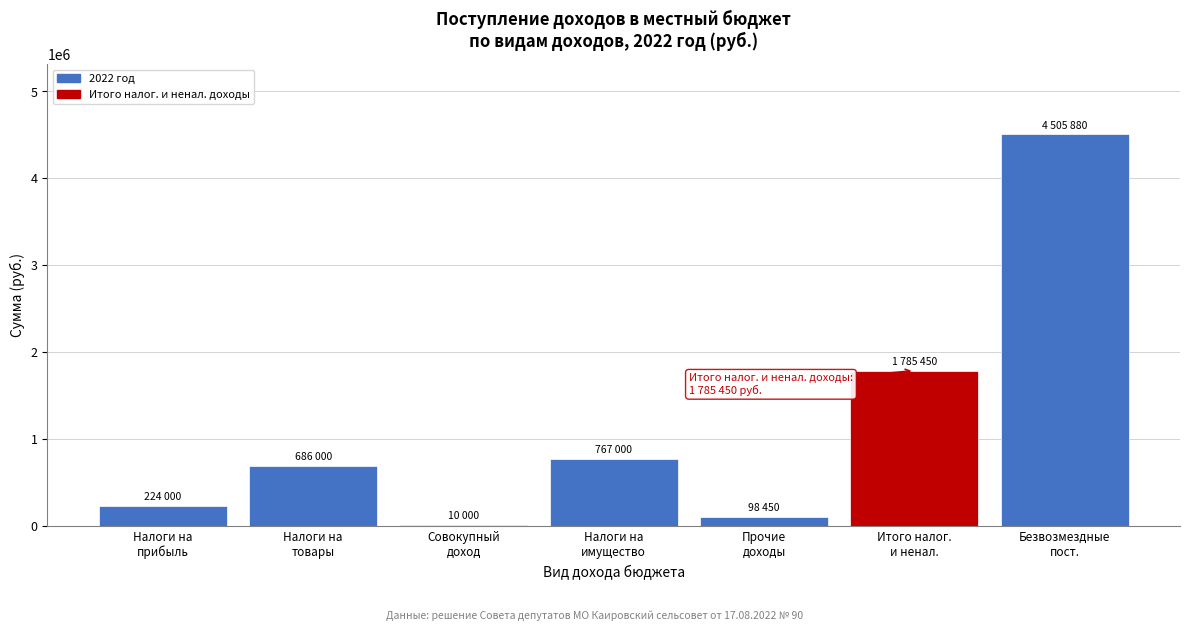

What is the greatest value displayed?

4505880